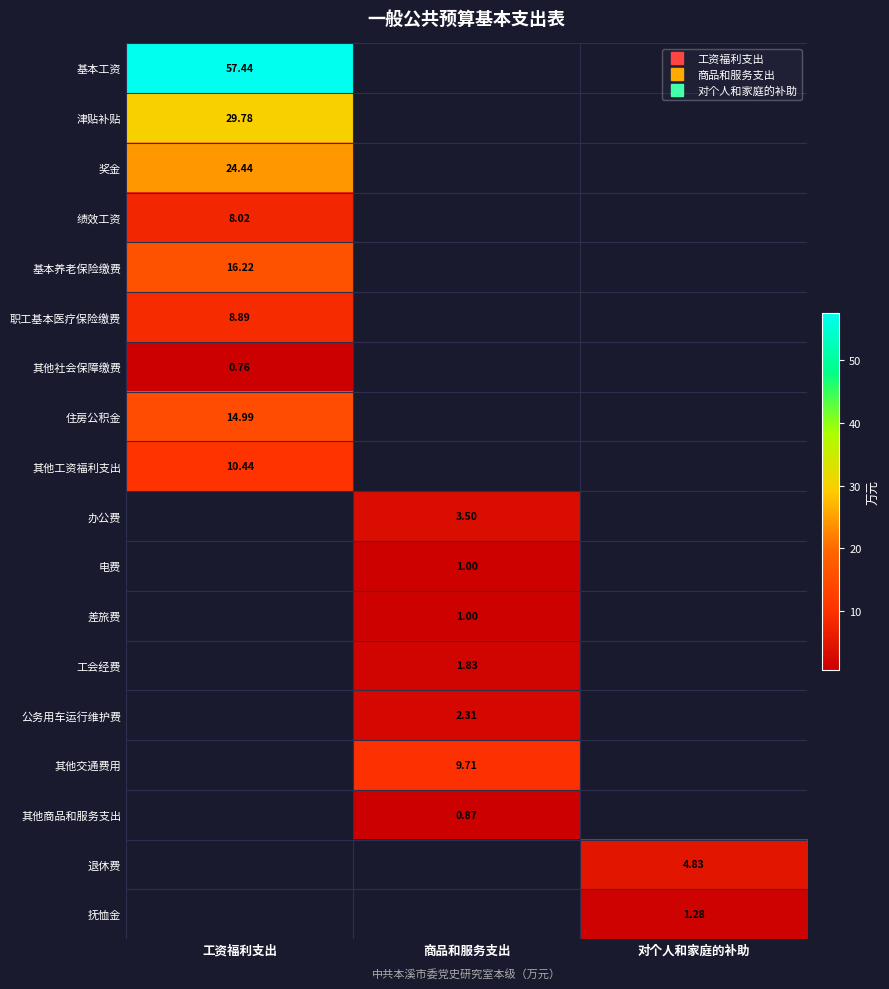

How many values in 退休费 are above zero?

1